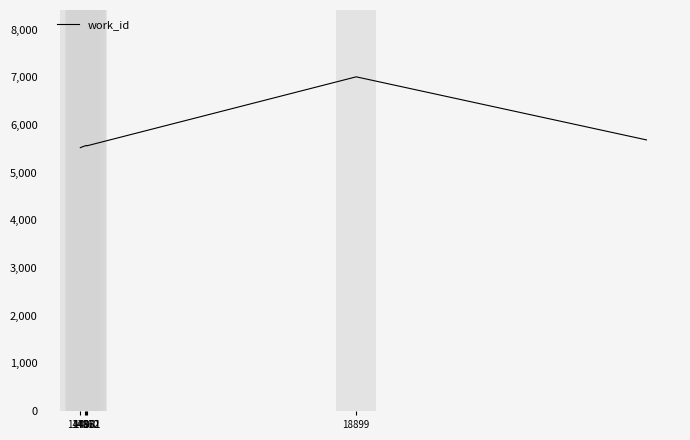

What is the difference between the maximum and second lowest values?

1450